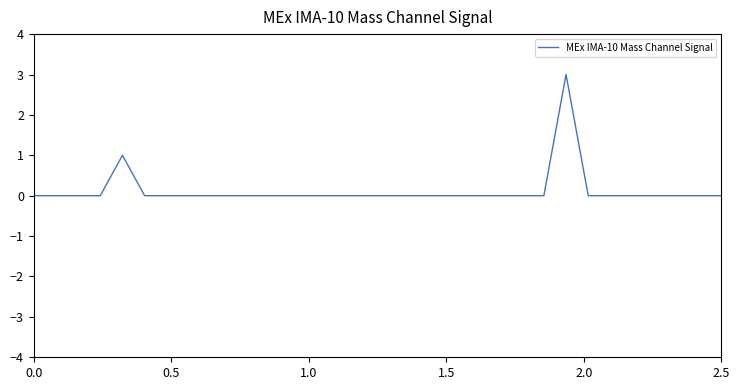

How many lines are shown in the chart?

1